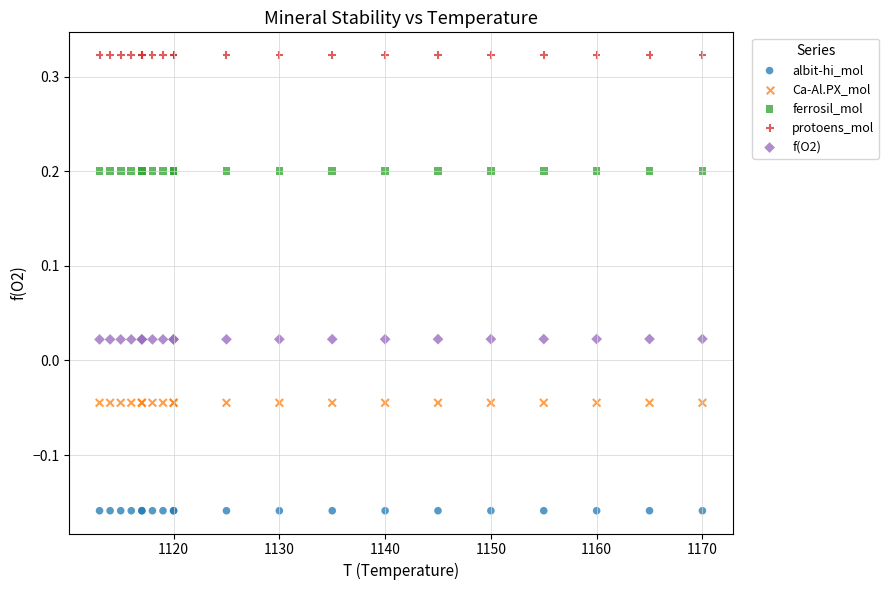

Which series contains the lowest Y value?

albit-hi_mol